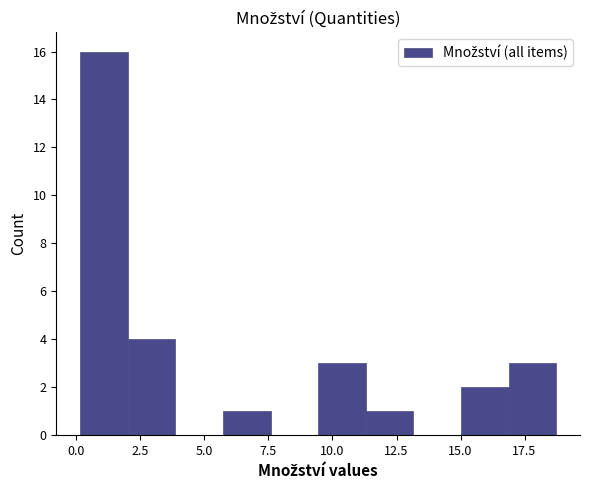

Around what value on the x-axis is the tallest bar? Give the approximate position of its centre, as read against the axis.

1.0